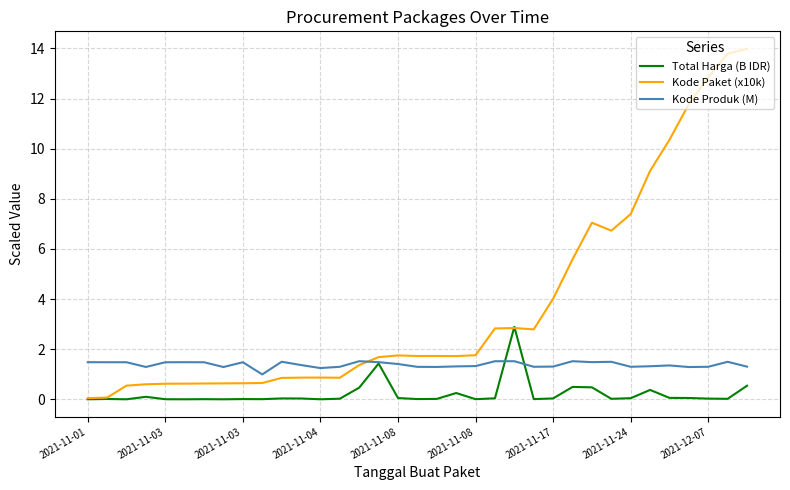

What is the greatest value displayed?

14.0